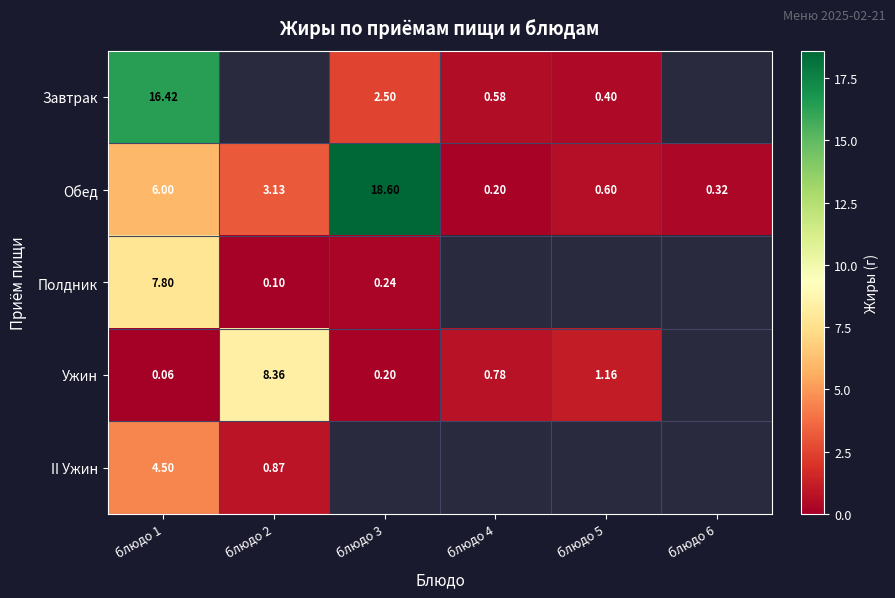

Is the value of Завтрак at блюдо 1 greater than the value of Ужин at блюдо 1?

Yes